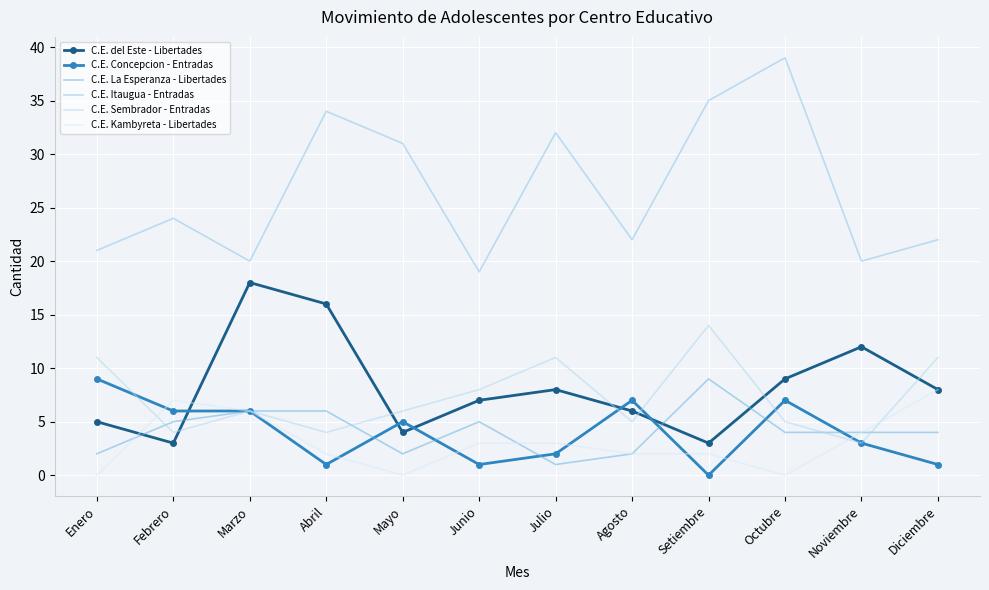

Which series has the largest total across all categories?

C.E. Itaugua - Entradas